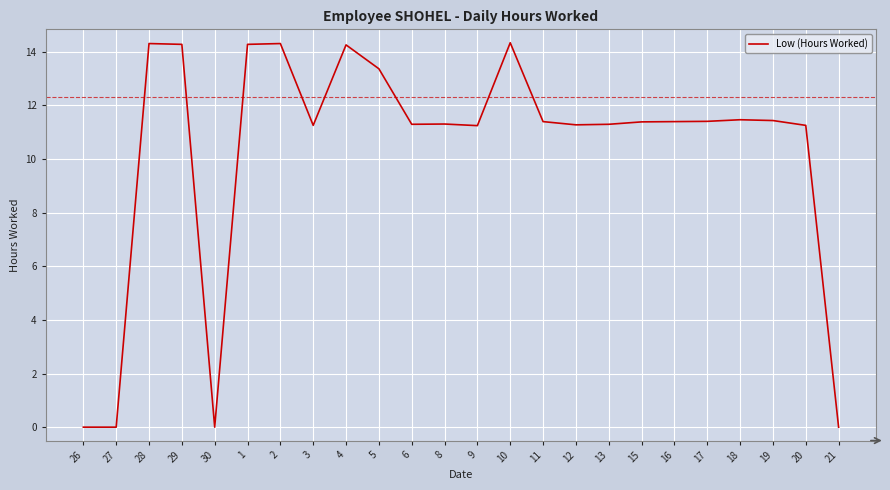

True or false: the data shows 13.4 at 5.

True